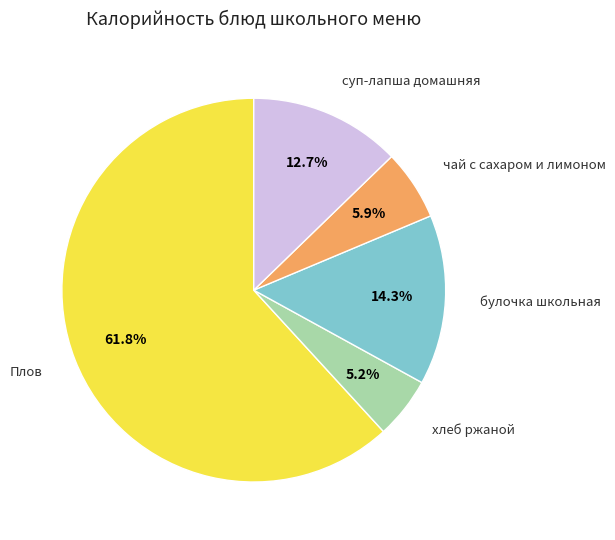

Which has a higher value, чай с сахаром и лимоном or суп-лапша домашняя?

суп-лапша домашняя